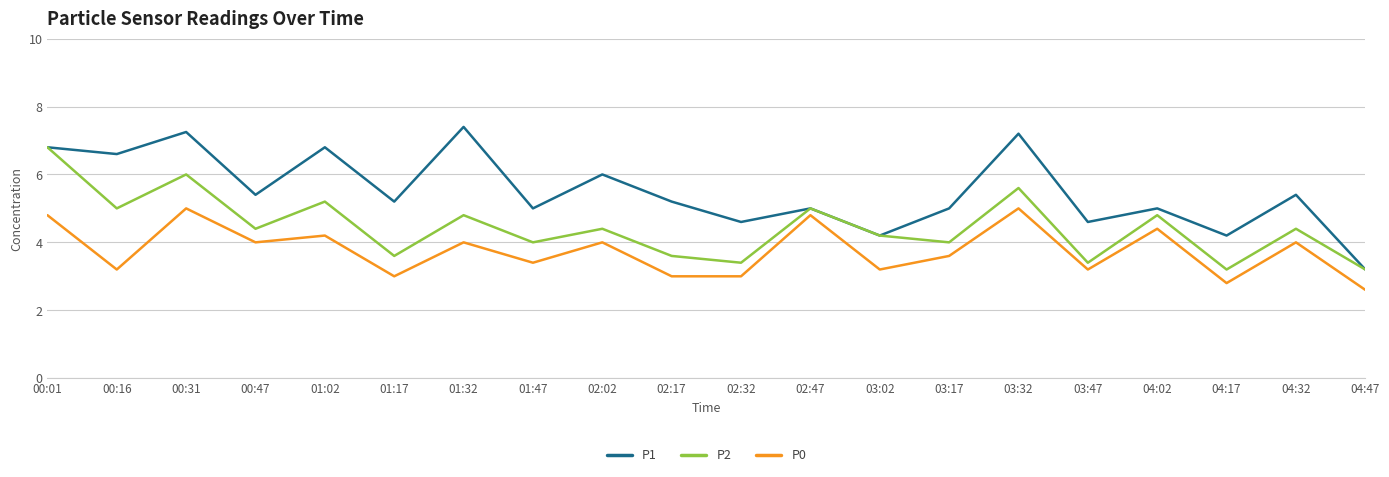

What is the greatest value displayed?

7.4